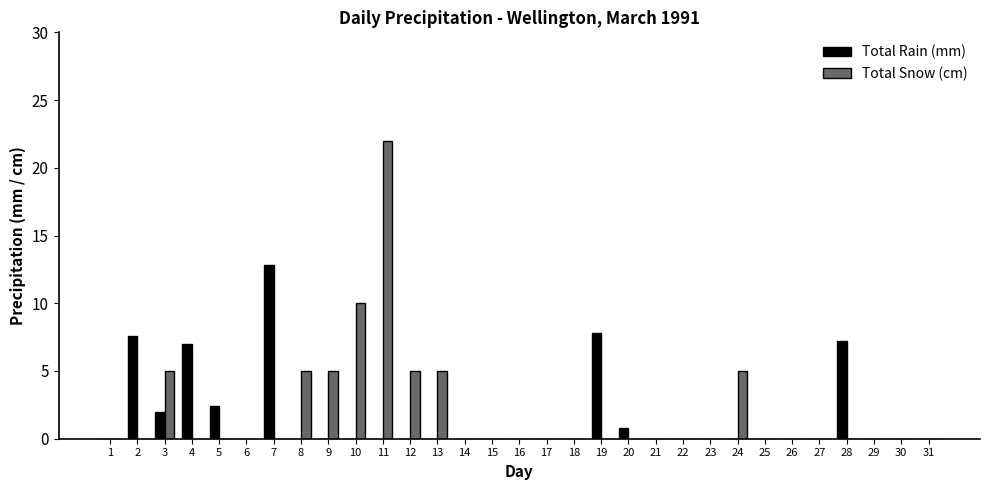

At which category is the sum across all series the highest?

11